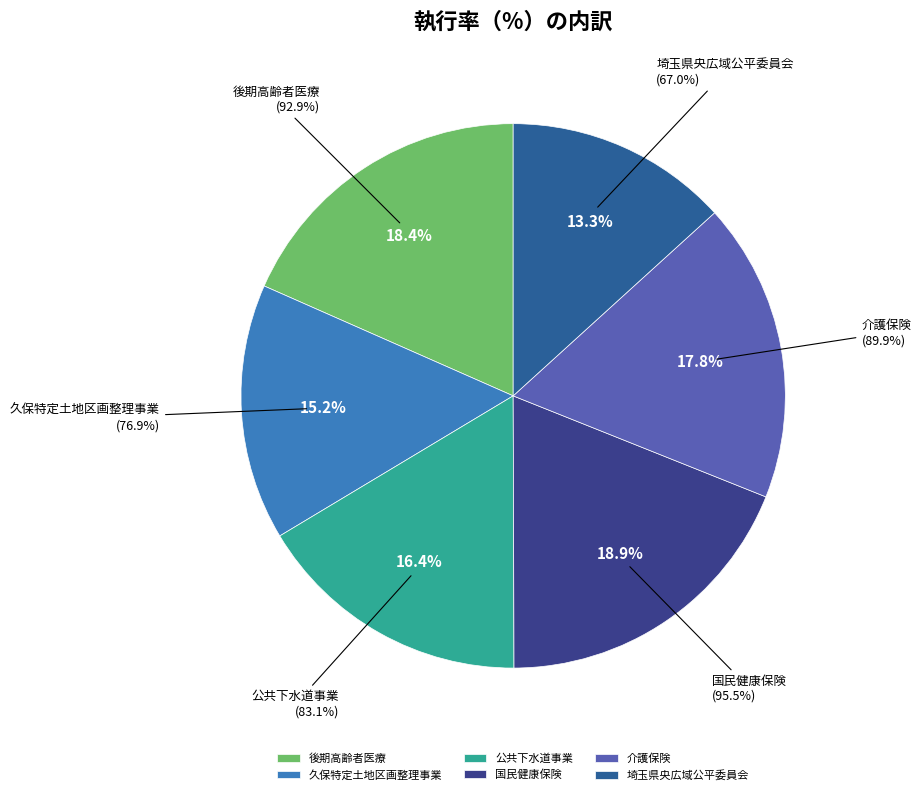

To the nearest percent, what is the difference between the 国民健康保険 and 介護保険 slice percentages?

1%